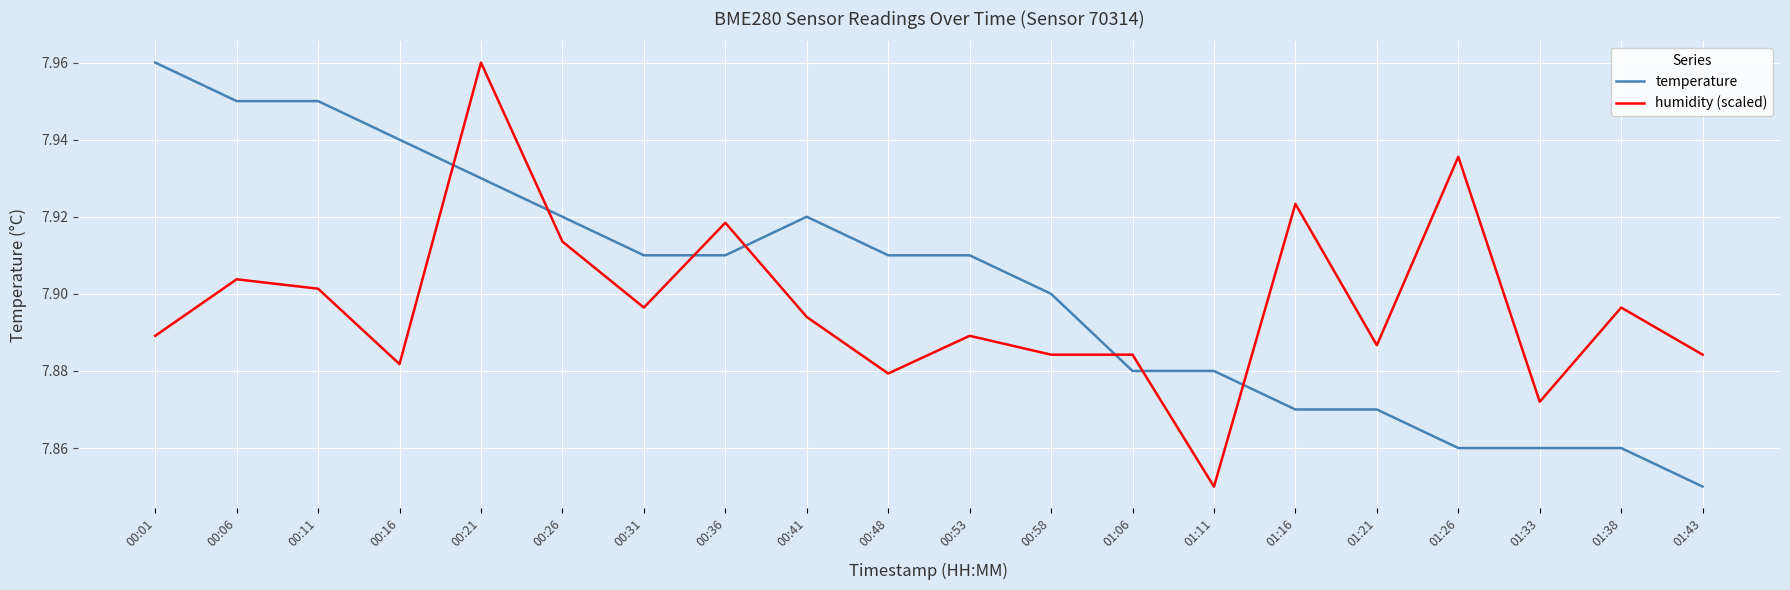

At which label does temperature reach its peak?

00:01